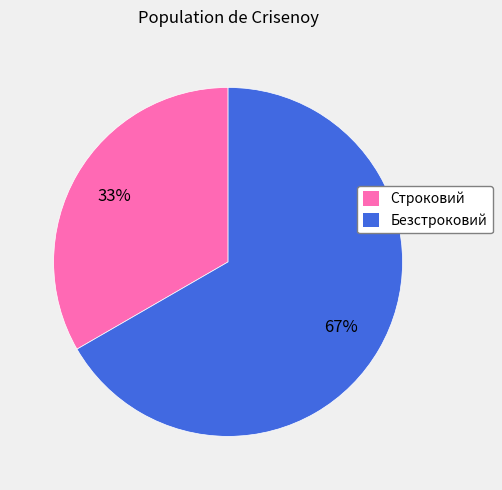

What is the largest slice in the pie chart?

Безстроковий